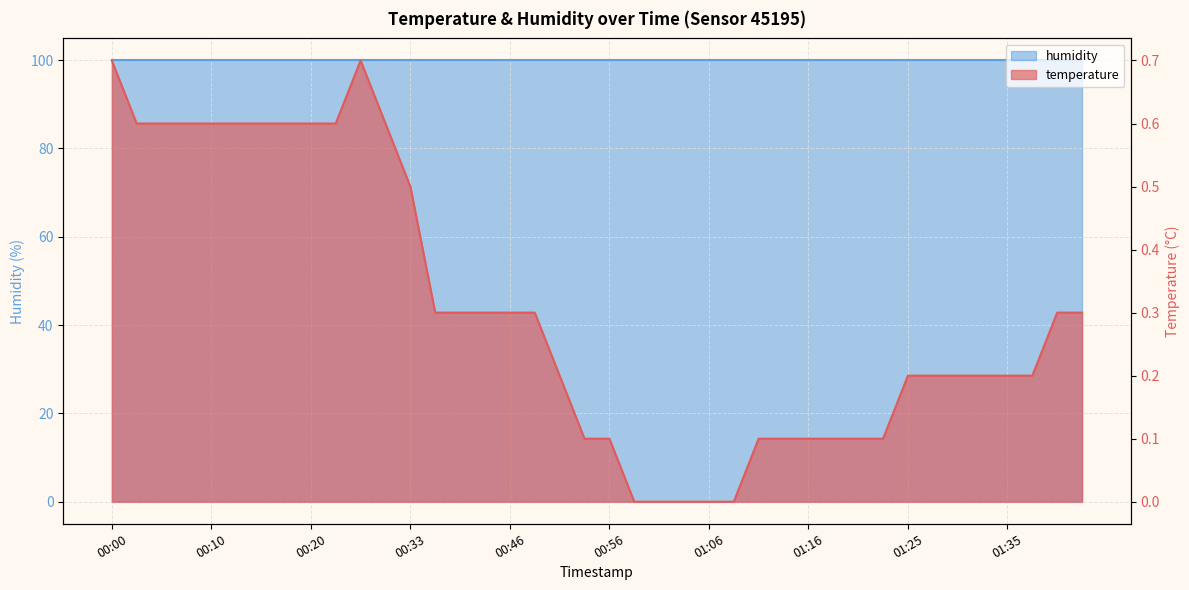

List the labels in order of value, largest first.

00:00, 00:25, 00:03, 00:05, 00:08, 00:10, 00:12, 00:15, 00:17, 00:20, 00:23, 00:30, 00:33, 00:38, 00:41, 00:43, 00:46, 00:48, 01:40, 01:42, 00:51, 01:25, 01:28, 01:30, 01:33, 01:35, 01:37, 00:53, 00:56, 01:11, 01:13, 01:16, 01:18, 01:20, 01:23, 00:58, 01:01, 01:03, 01:06, 01:08